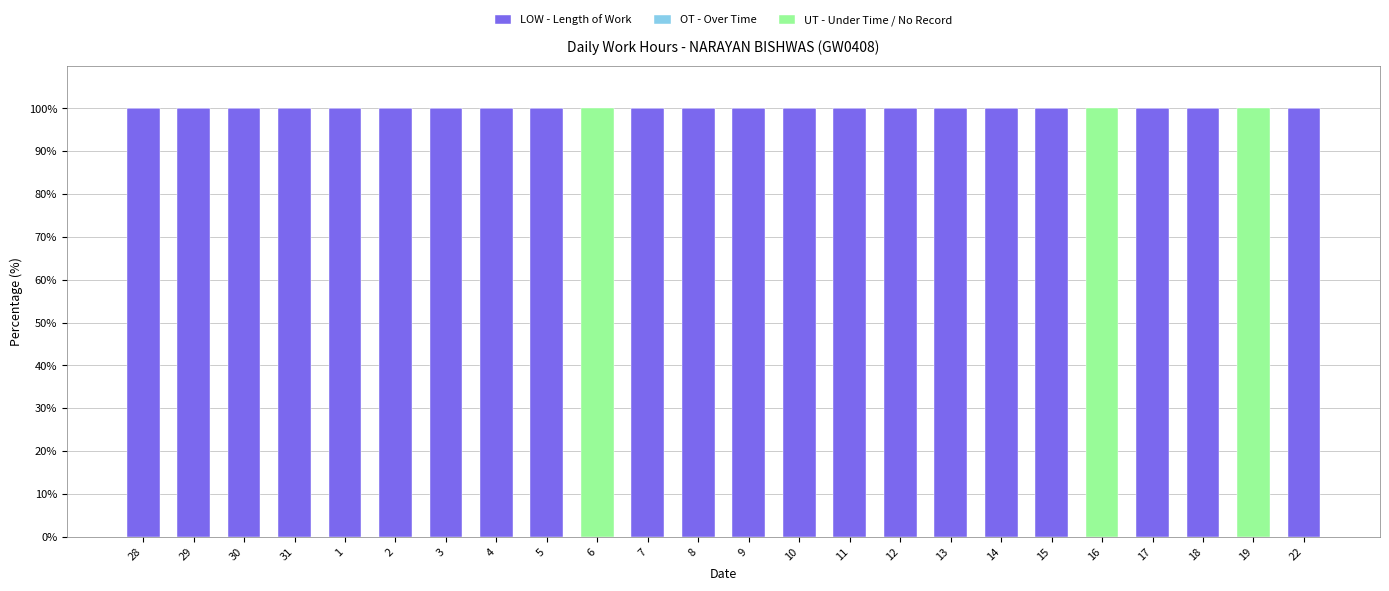

How many categories are shown in the chart?

24